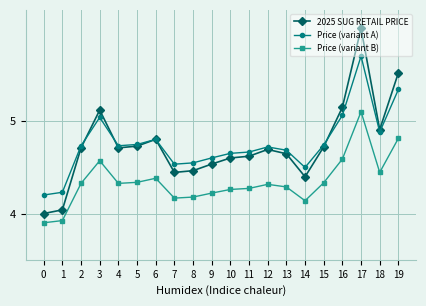

What is the spread (max minus min) of values at 1?

0.3